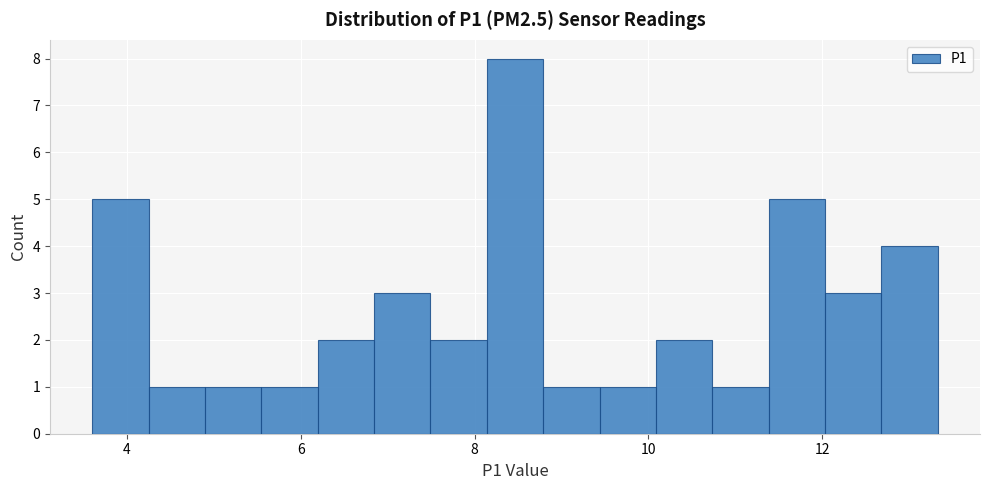

Around what value on the x-axis is the tallest bar? Give the approximate position of its centre, as read against the axis.

8.4